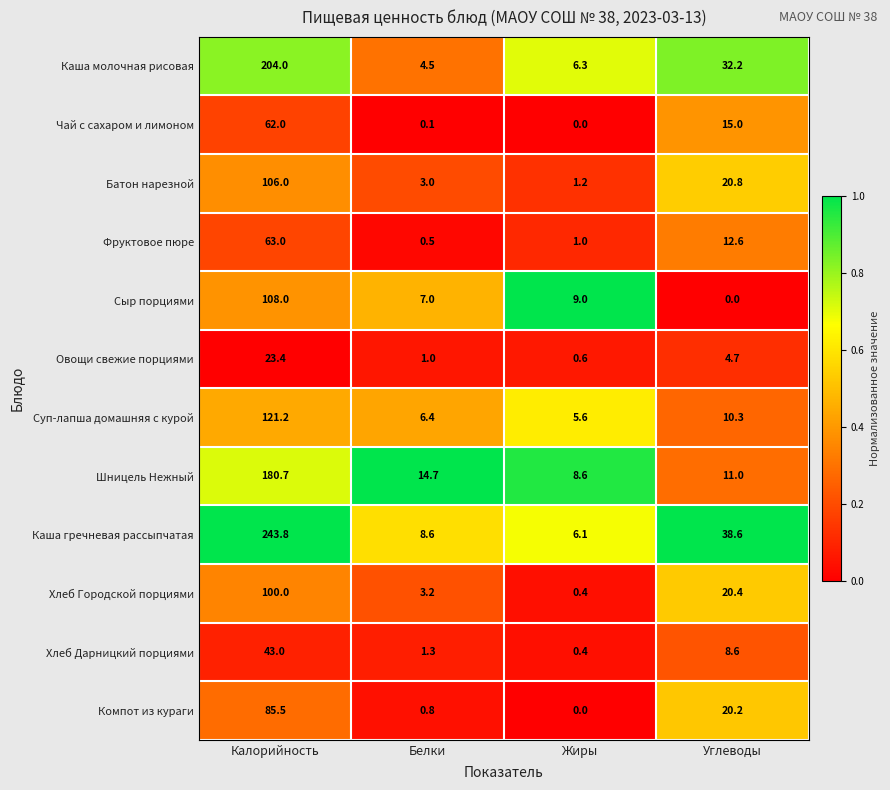

What is the difference between the Овощи свежие порциями values at Жиры and Белки?

0.4